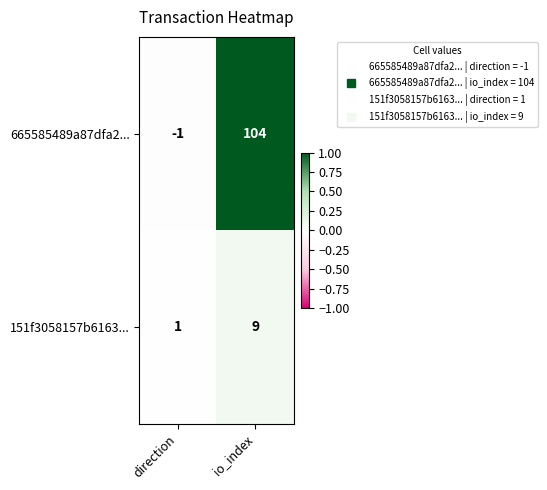

At which category is the sum across all series the highest?

io_index